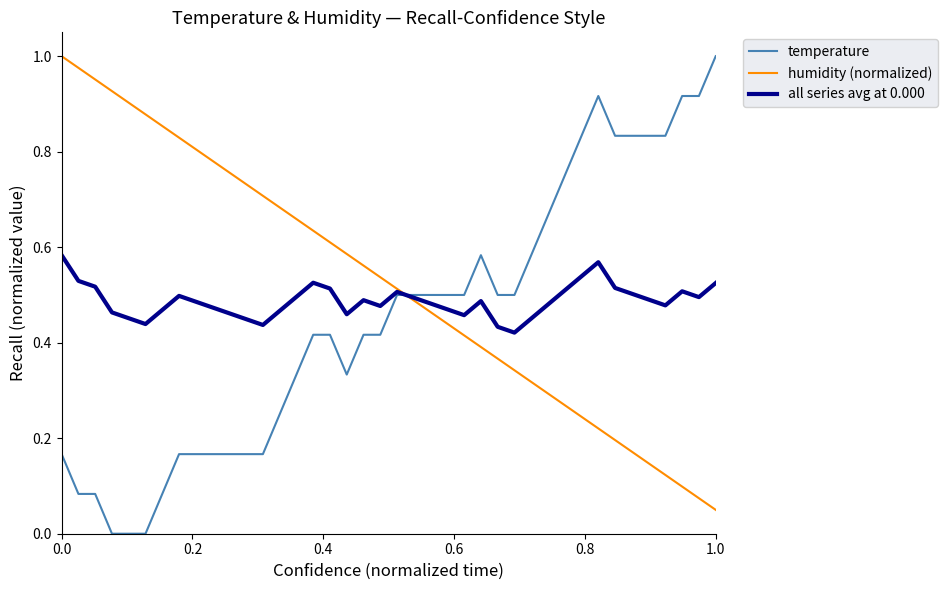

Does the chart display data point markers on the line(s)?

No